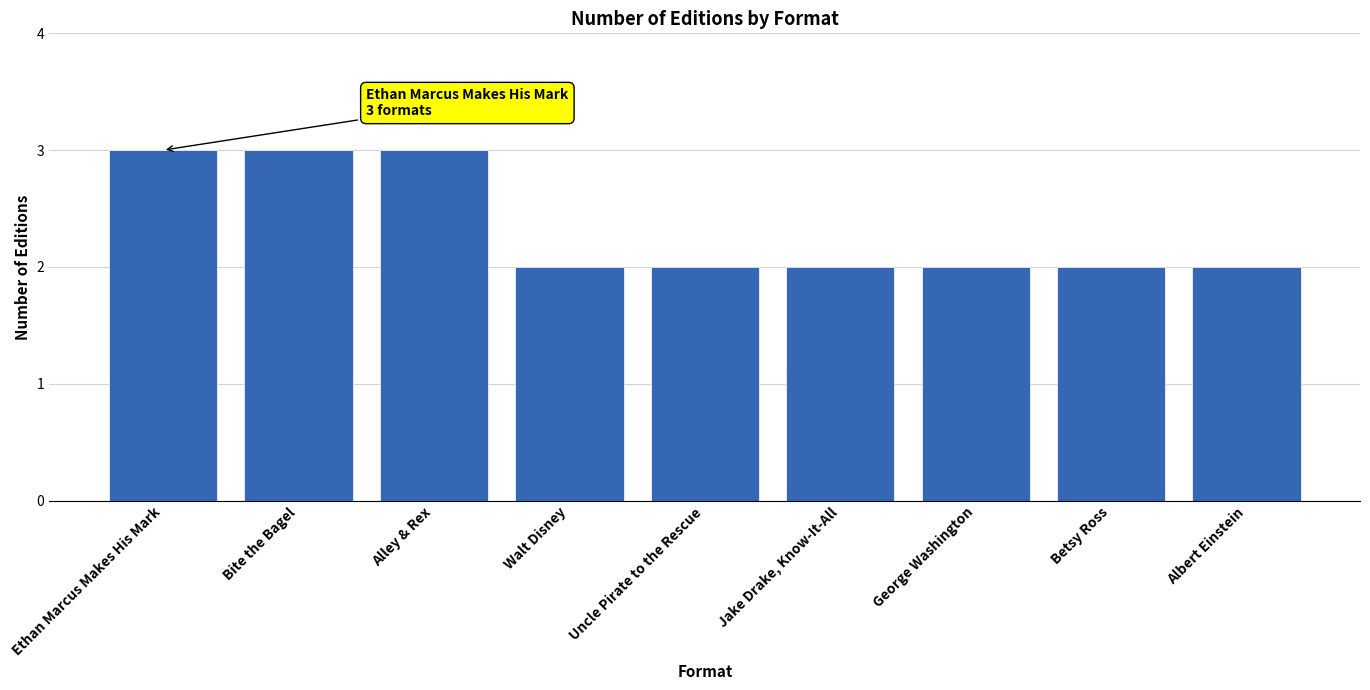

What position from the left is Alley & Rex?

3